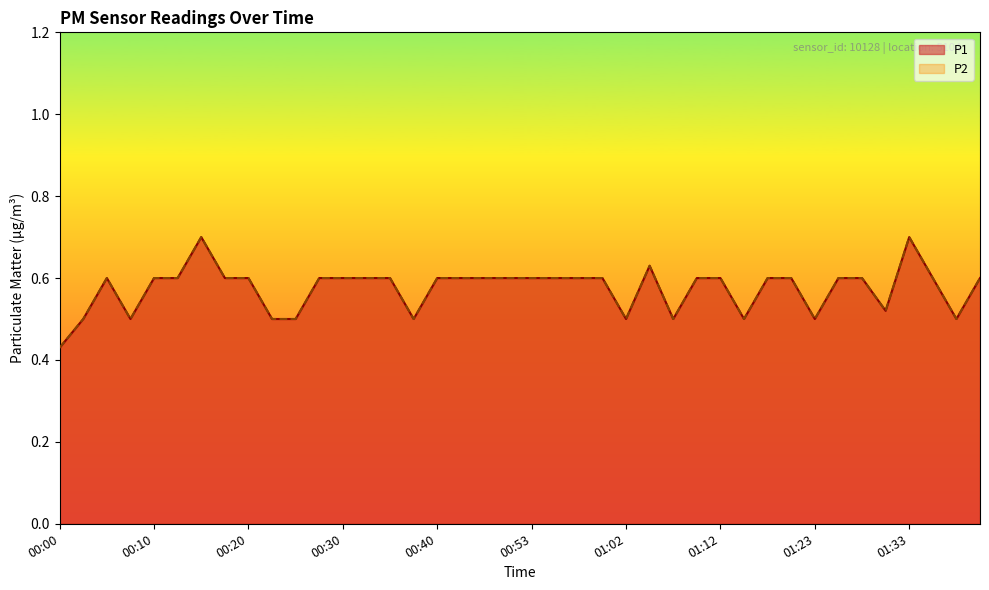

In P1, how many points are higher than both neighbors (excluding endpoints)?

4